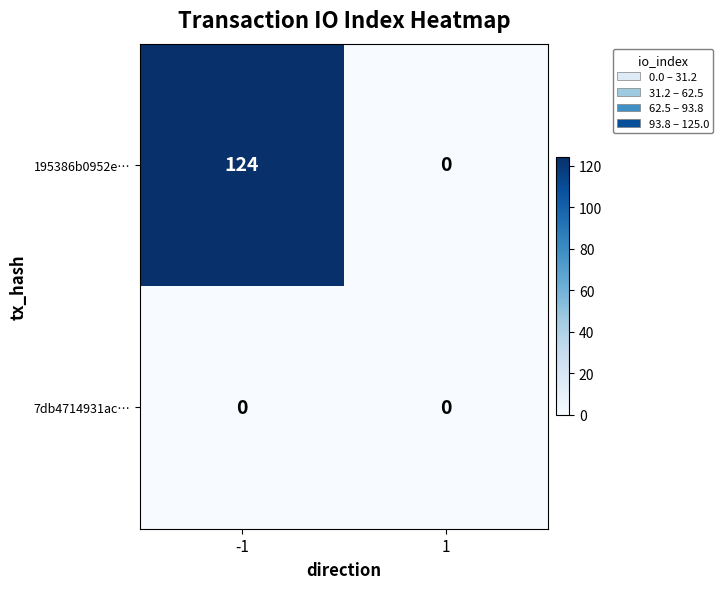

Is it true that 195386b0952e… equals 124 at -1?

True